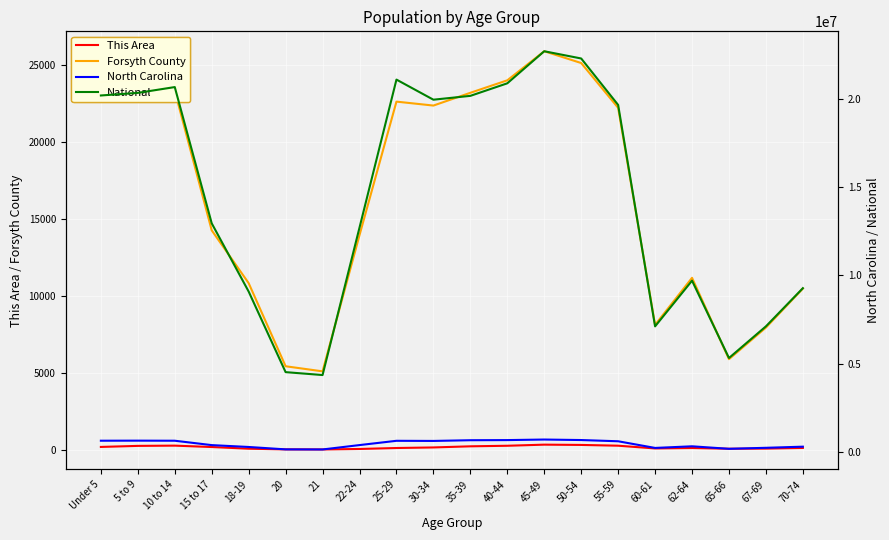

Is this an area chart (filled region under the line)?

No